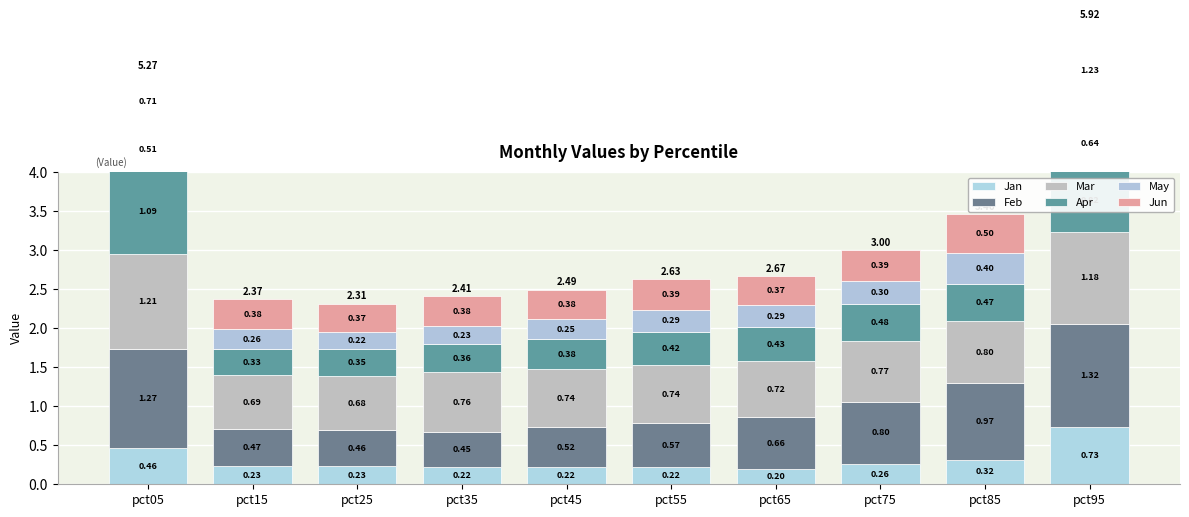

What is the value of the May bar at the 5th from the left?

0.3